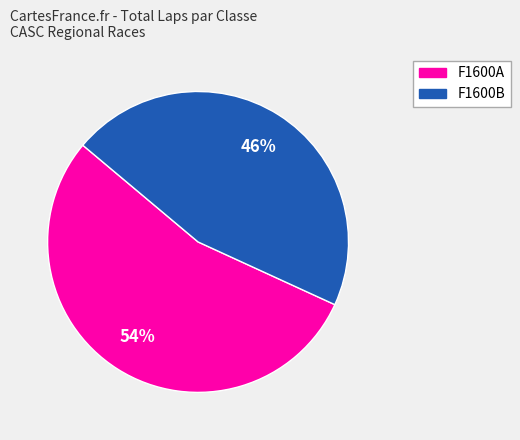

Is it true that F1600B is 59% of the pie?

False